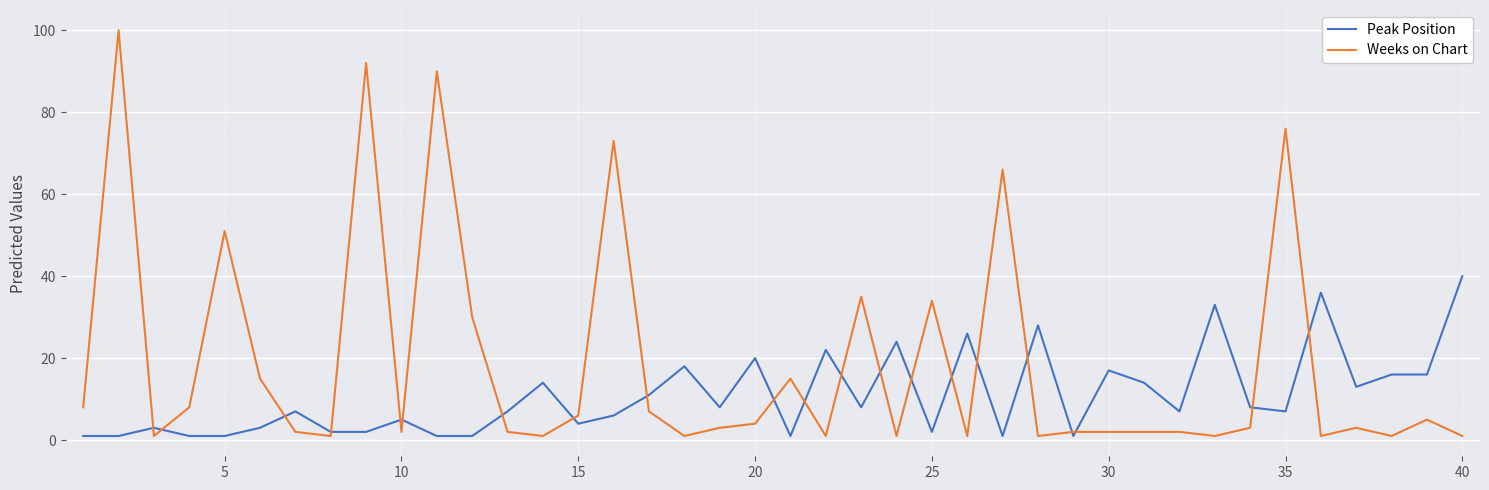

What are all the series names shown in the legend?

Peak Position, Weeks on Chart